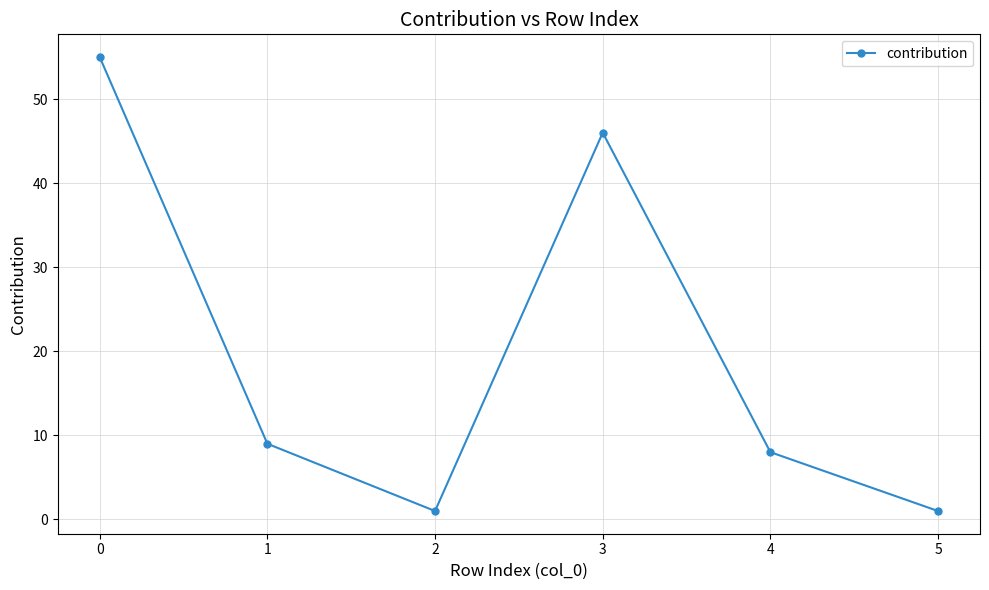

What is the value of the 5th point from the left?

8